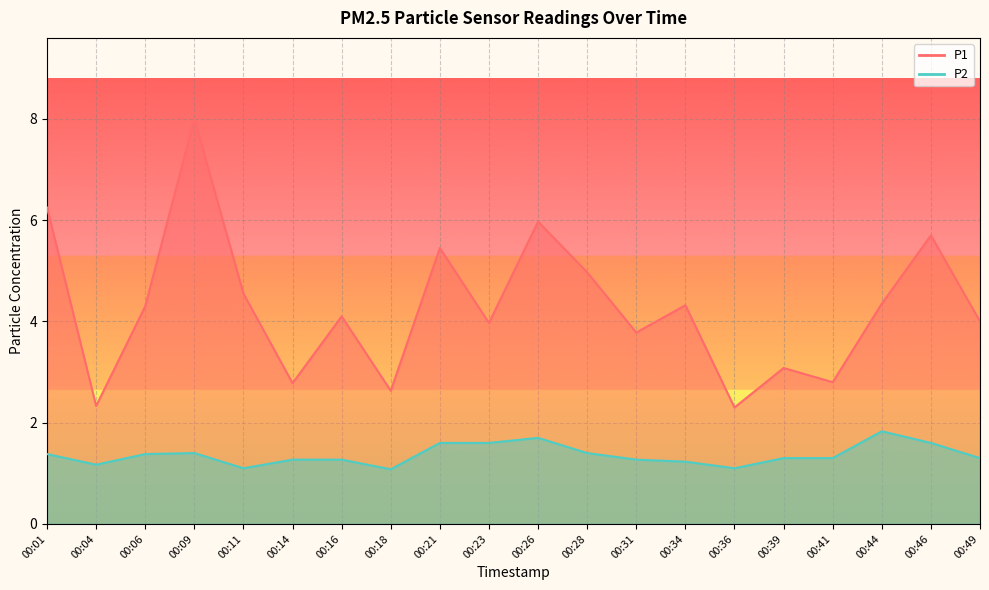

Rank the series at 00:26 from highest to lowest value.

P1, P2